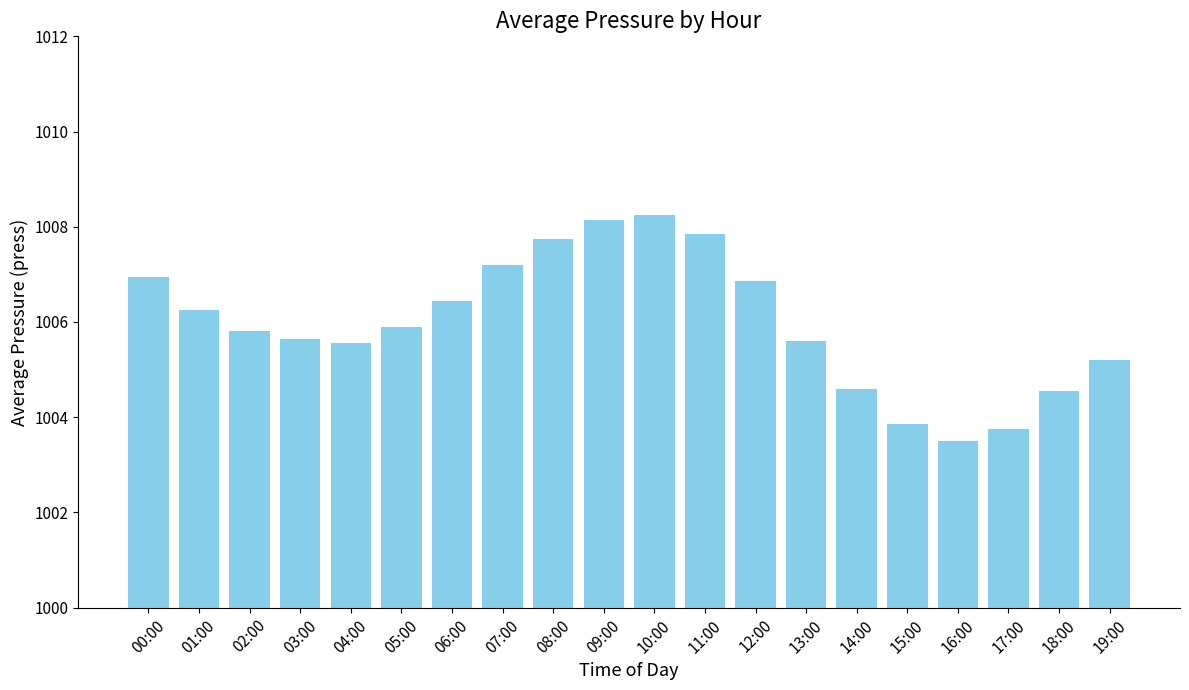

What position from the left is 10:00?

11